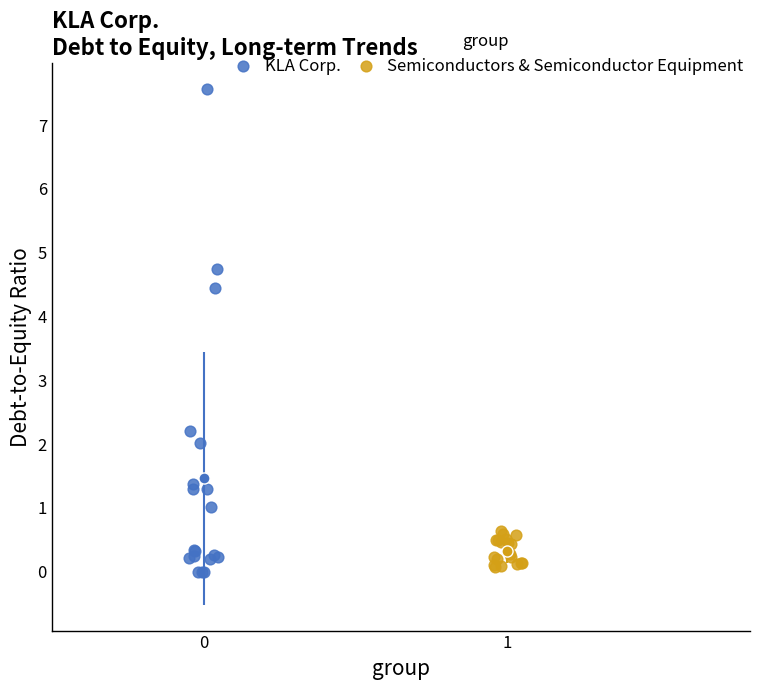

Which series contains the highest Y value?

KLA Corp.